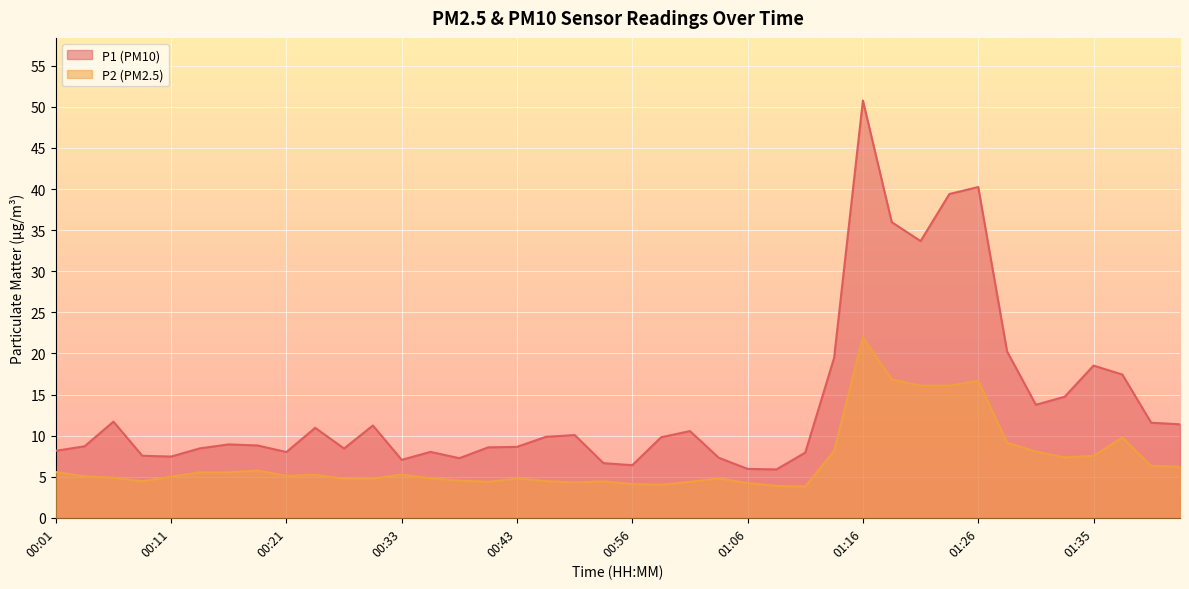

Which series has the largest total across all categories?

P1 (PM10)